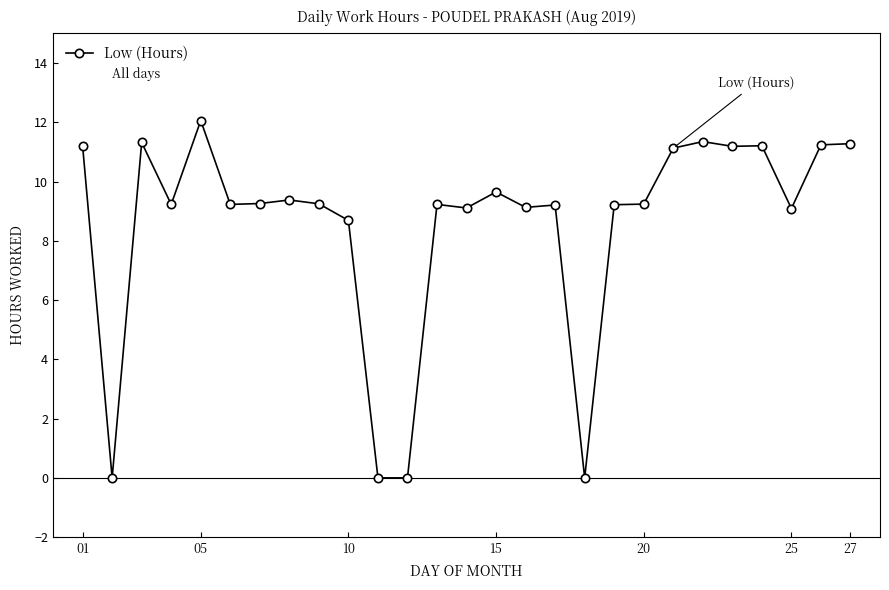

What is the difference between the maximum and second lowest values?

12.1